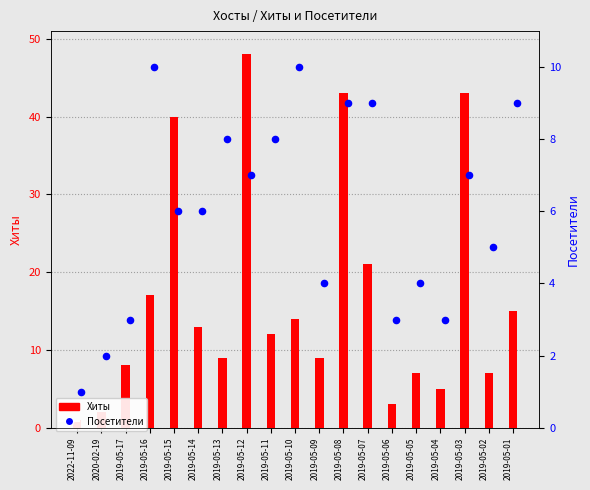

Which series has the widest spread of Y values?

Хиты